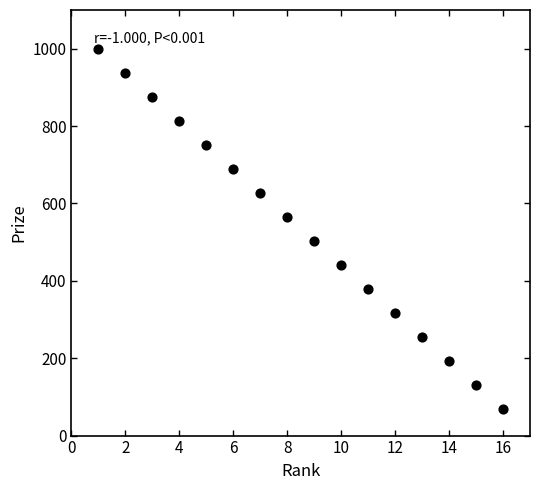

What is the range of X values (max minus min)?

15